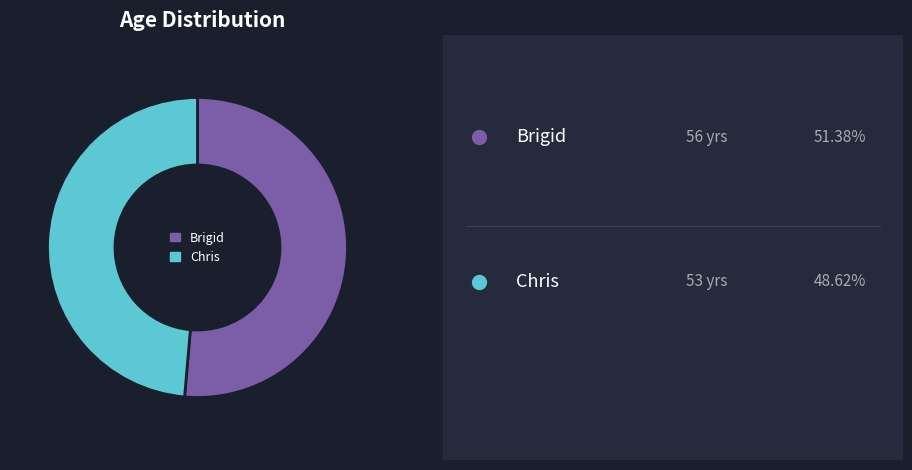

Which category has the smallest portion of the pie?

Chris